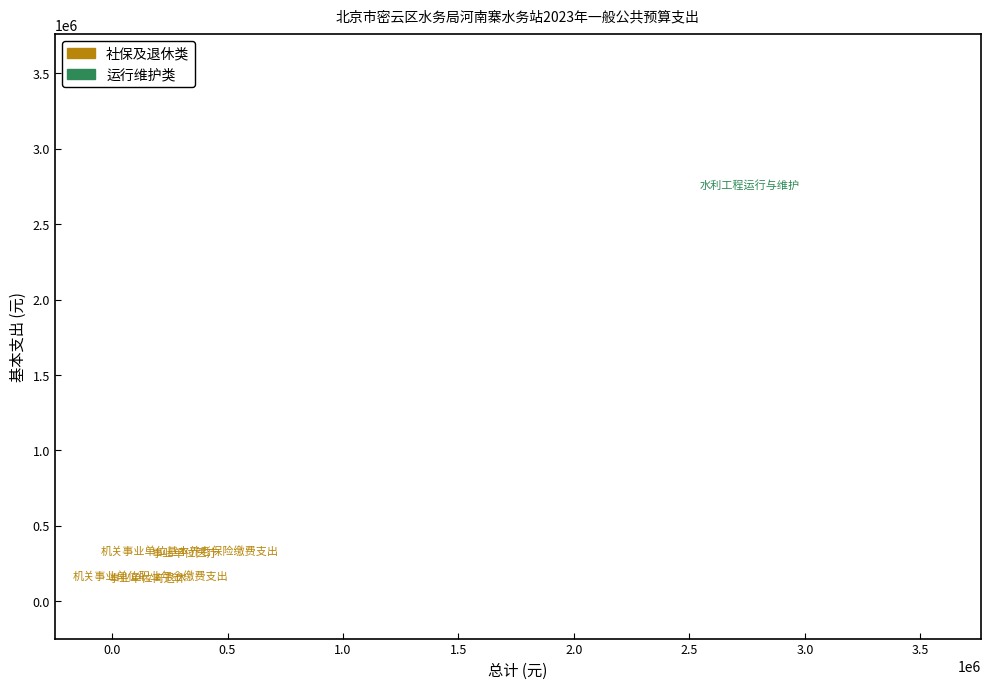

What are all the series names shown in the legend?

社保及退休类, 运行维护类